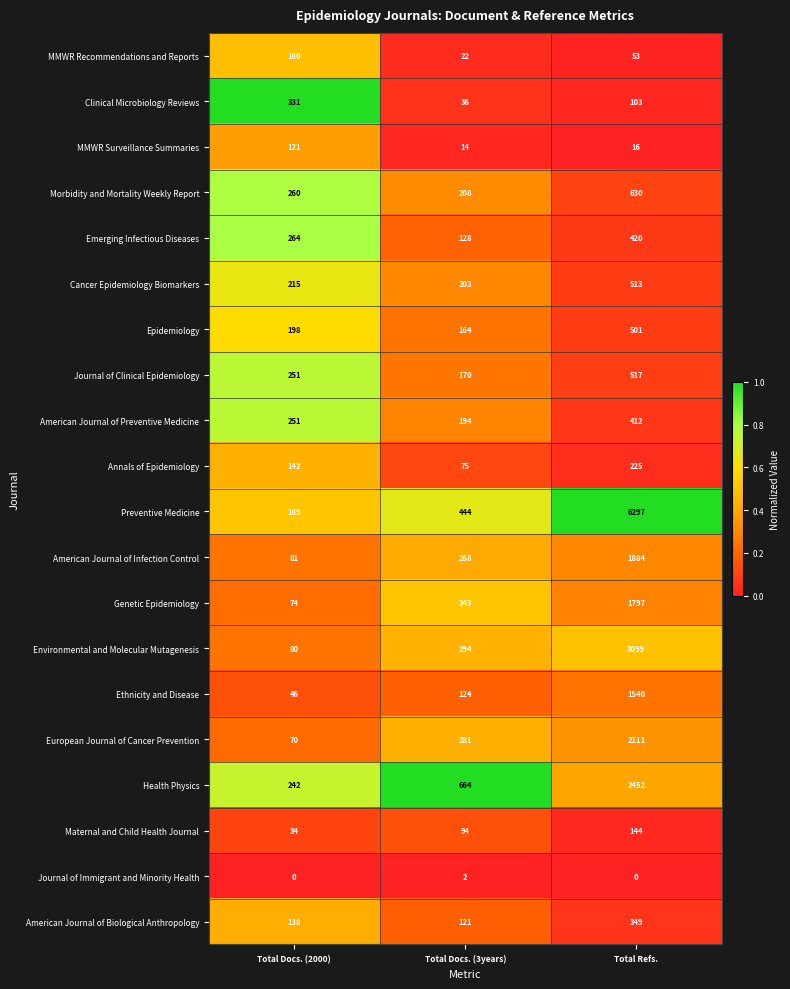

Which category has the lowest value in the MMWR Surveillance Summaries series?

Total Docs. (3years)